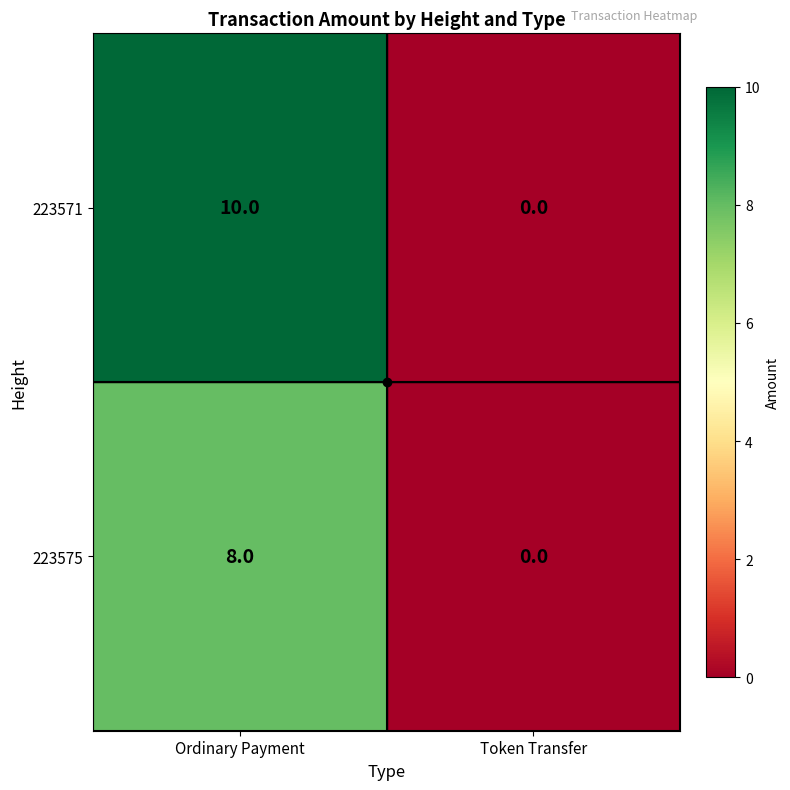

The value of 223571 at Token Transfer is 6. True or false?

False